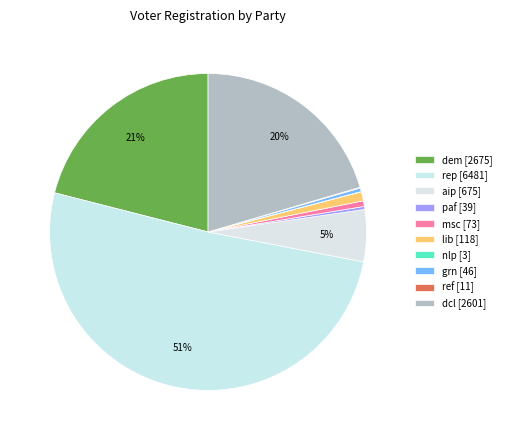

How many slices are in this pie chart?

10